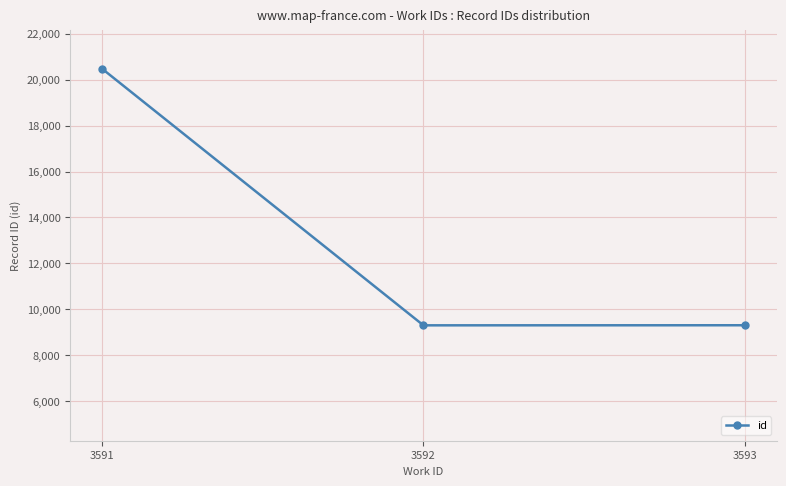

What is the sum of all values?

39080.5